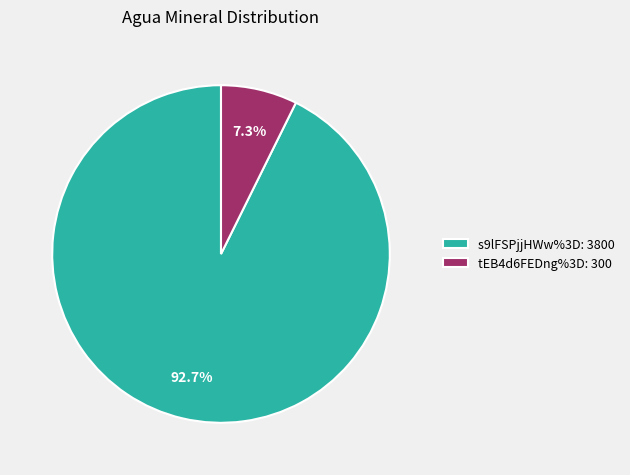

Which has a higher value, s9lFSPjjHWw%3D or tEB4d6FEDng%3D?

s9lFSPjjHWw%3D